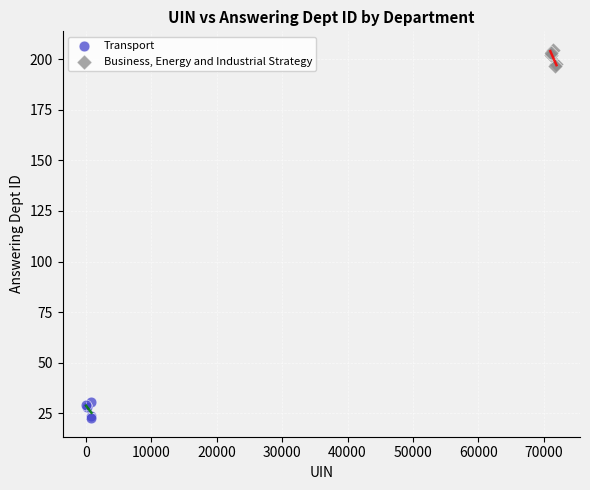

Which series reaches the maximum Y coordinate?

Business, Energy and Industrial Strategy